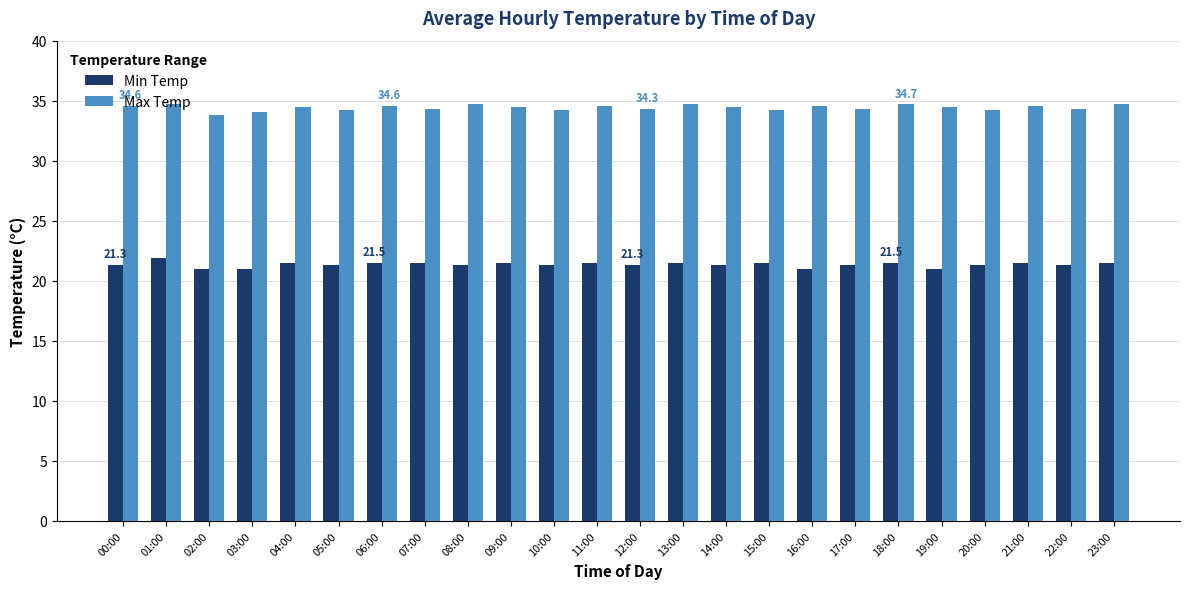

What is the minimum value shown in the chart?

21.0